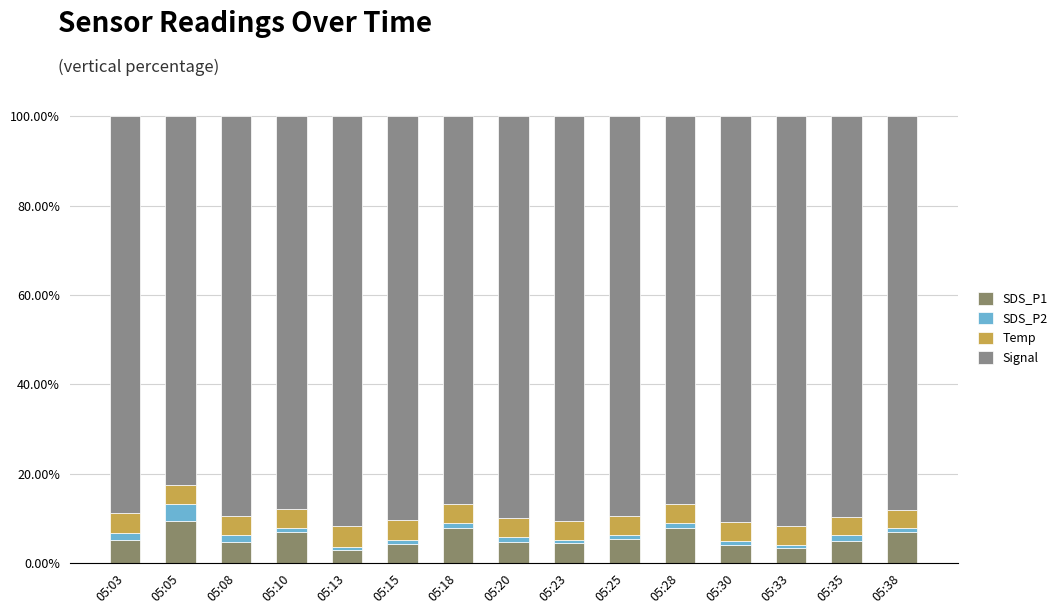

How many distinct data groups are displayed?

4